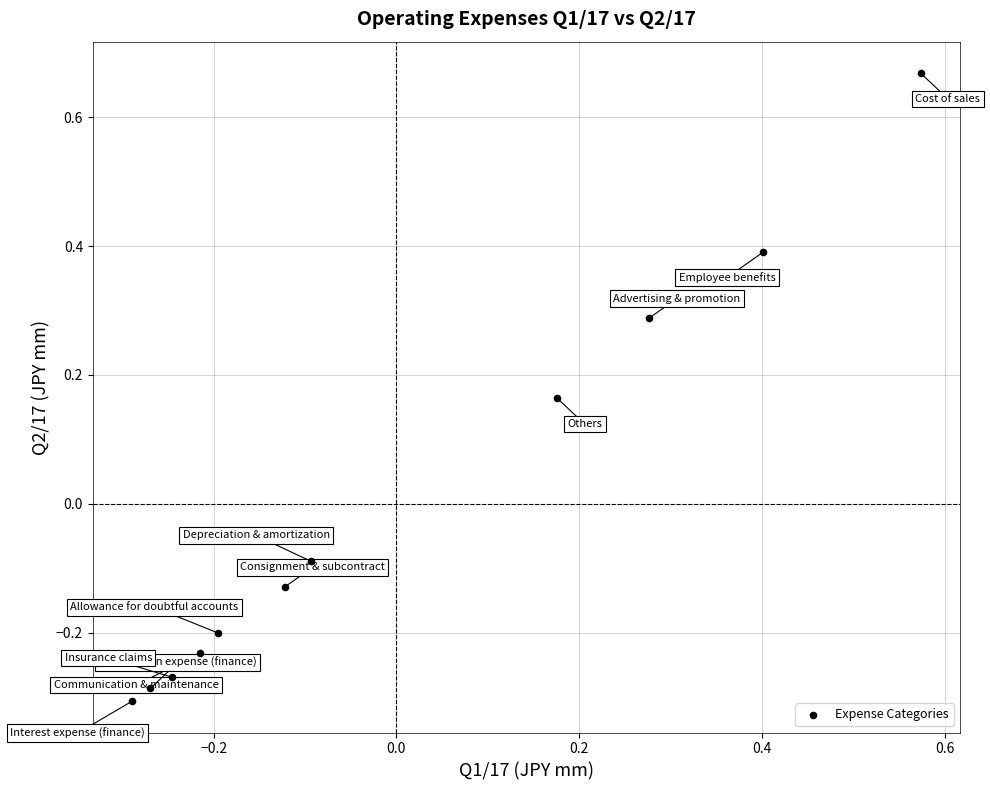

What is the range of Y values (max minus min)?

1.0